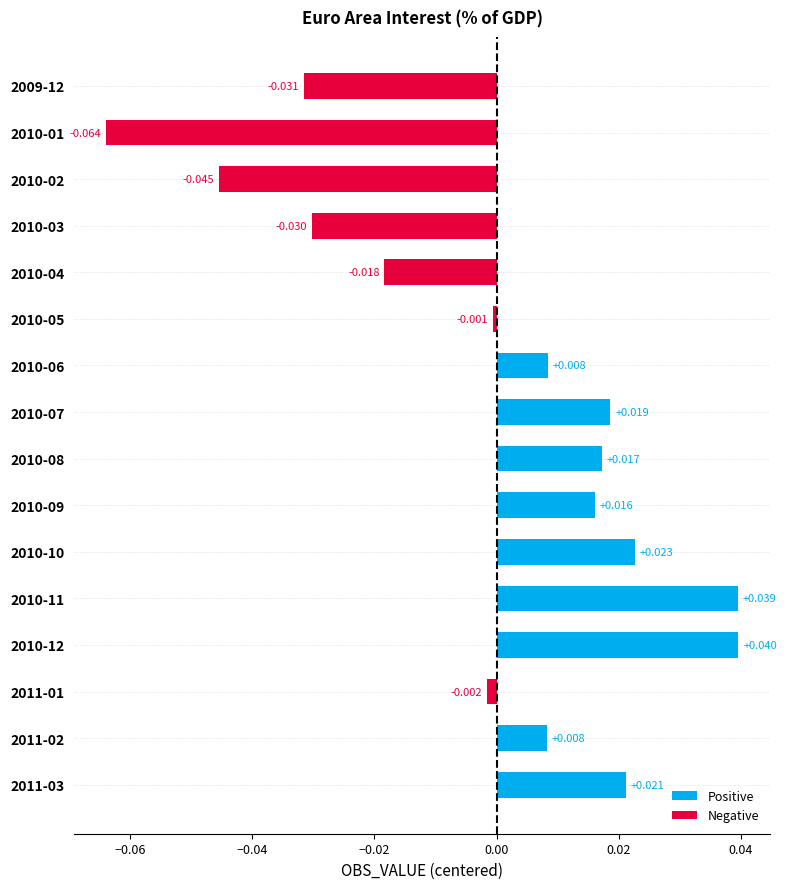

Which series has the largest total across all categories?

Positive